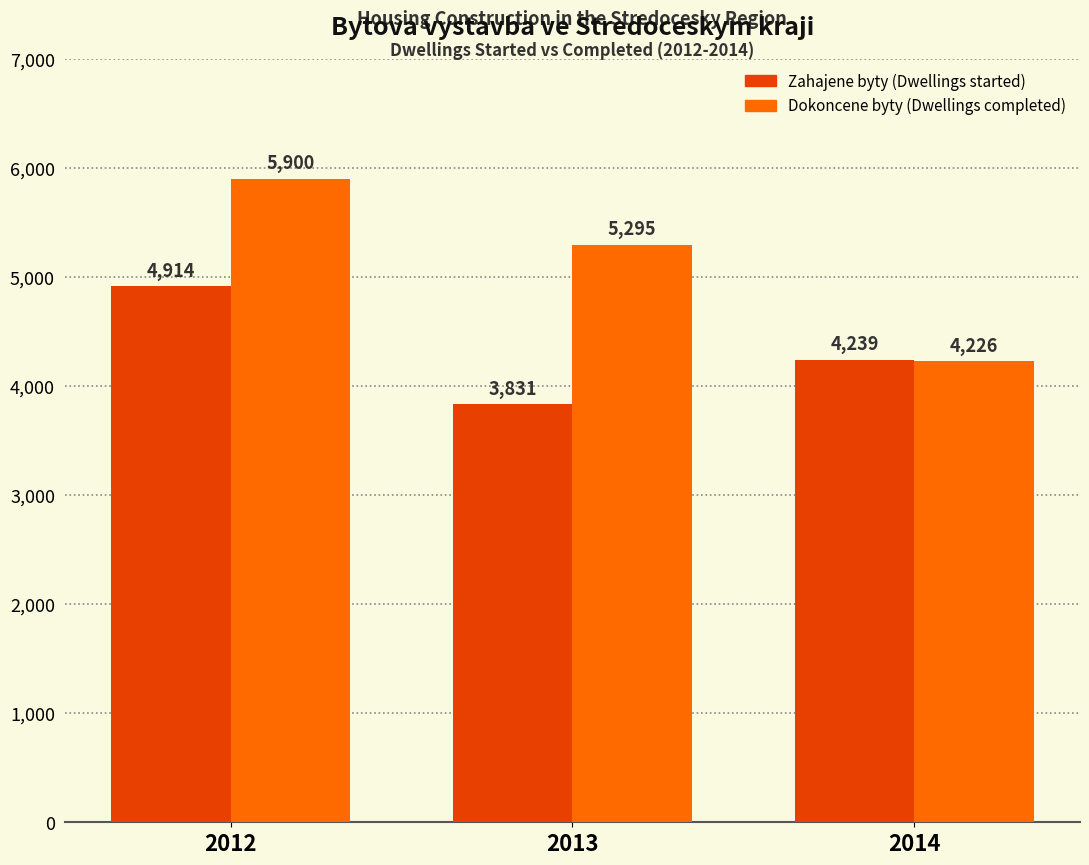

What is the difference between the Dokoncene byty (Dwellings completed) values at 2013 and 2012?

605